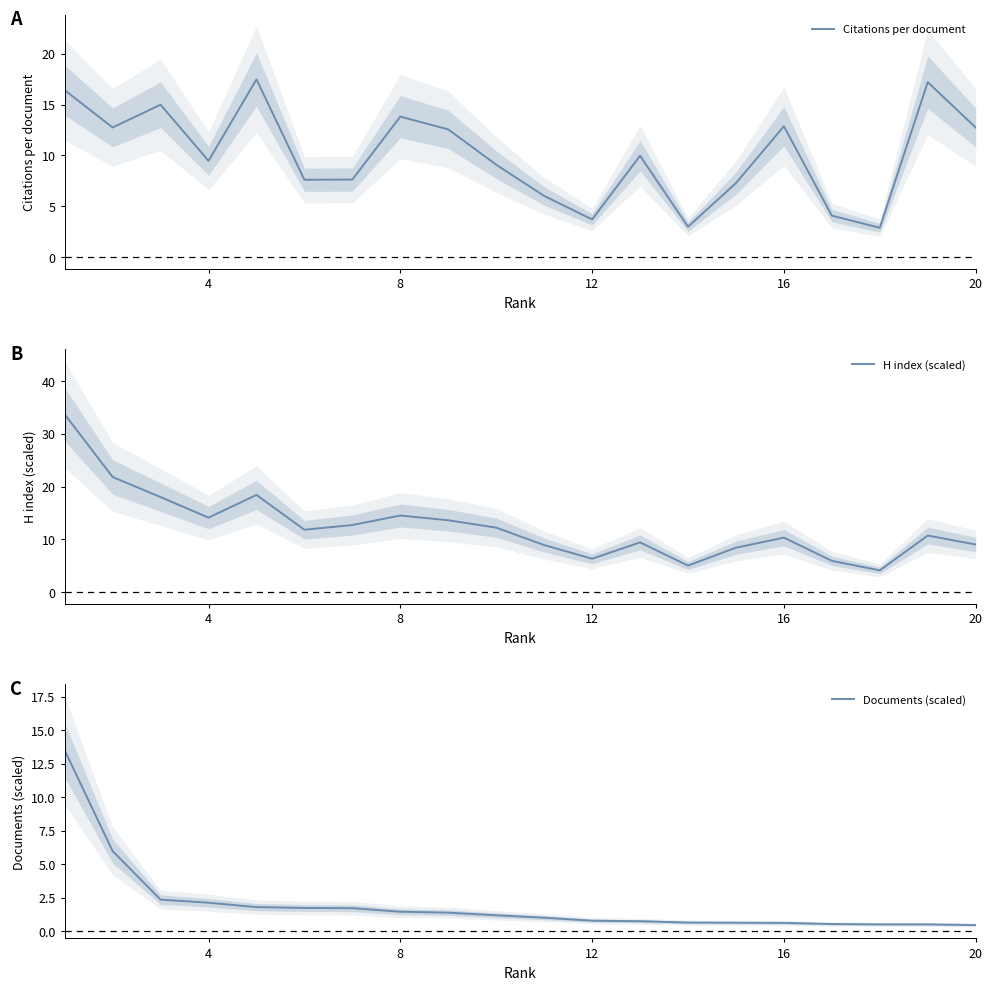

The value of H index (scaled) at 14 is 4.8. True or false?

False